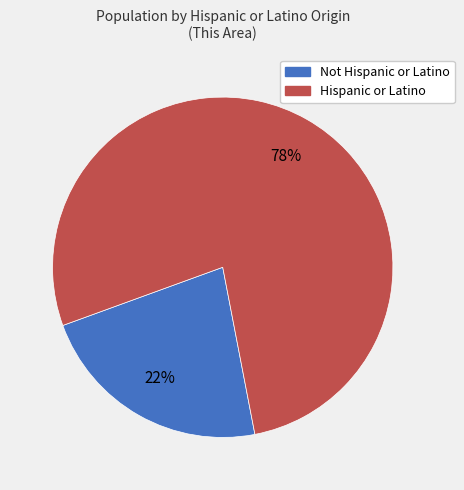

To the nearest percent, what is the average slice percentage?

50%